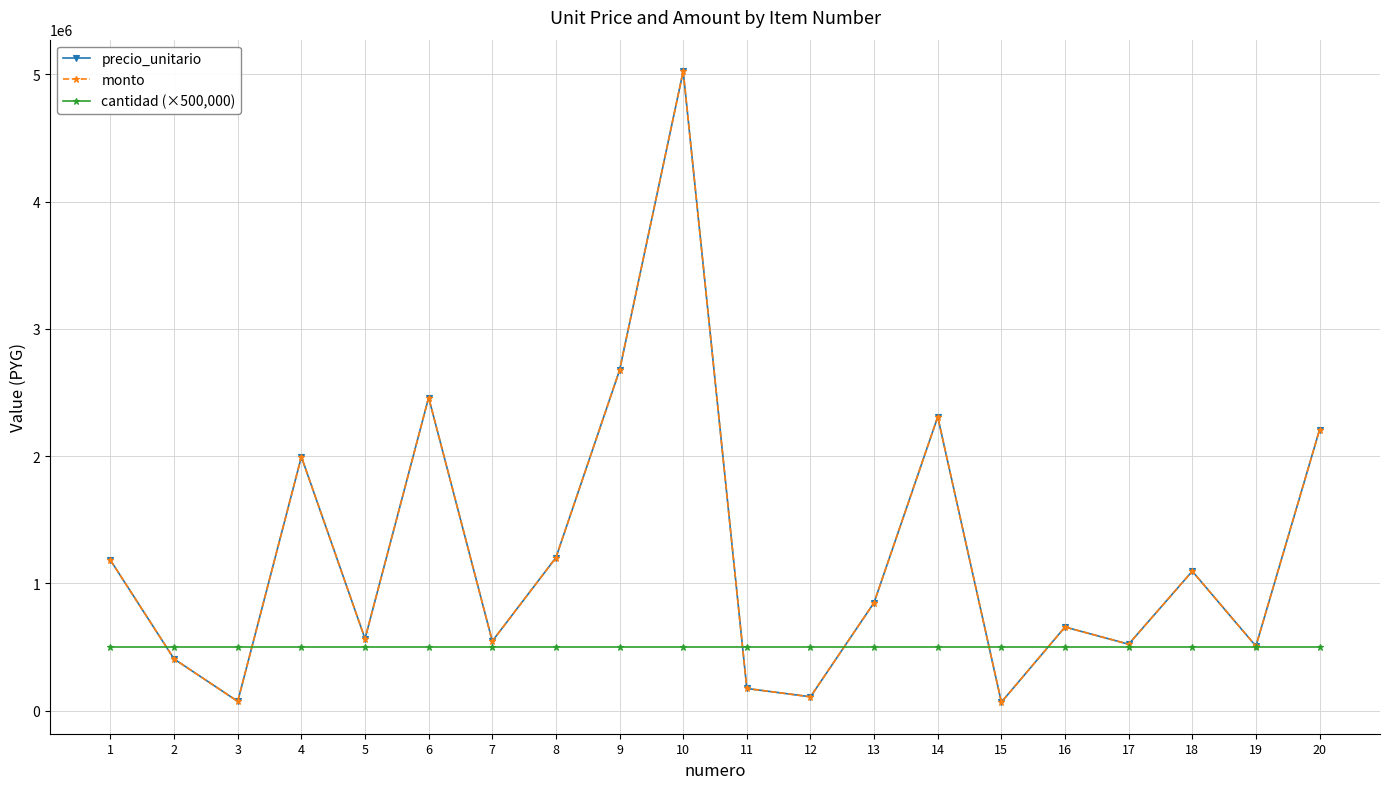

How many distinct data groups are displayed?

3